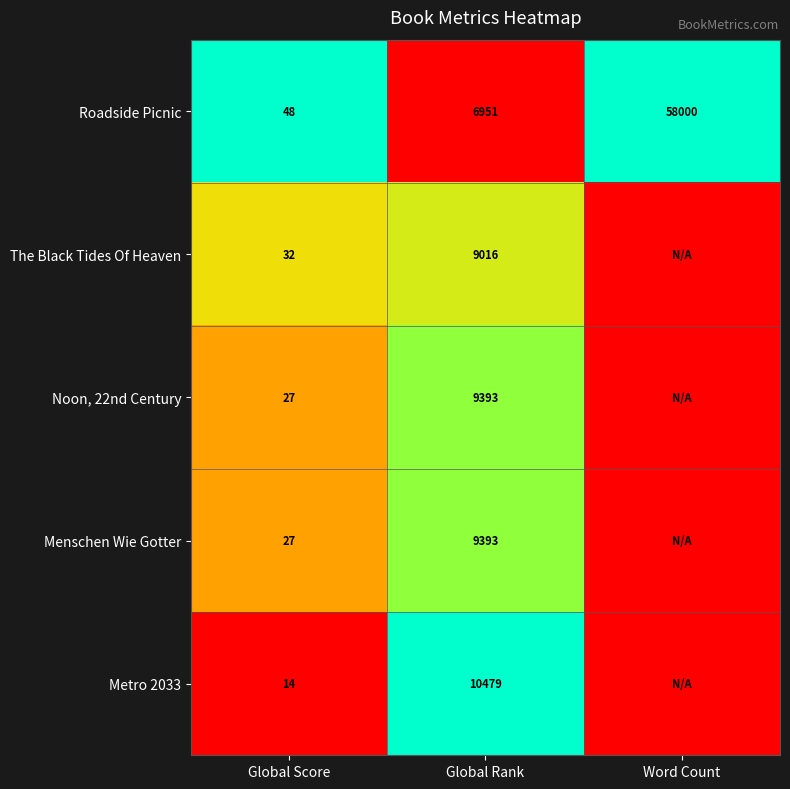

What is the spread (max minus min) of values at Global Rank?

3528